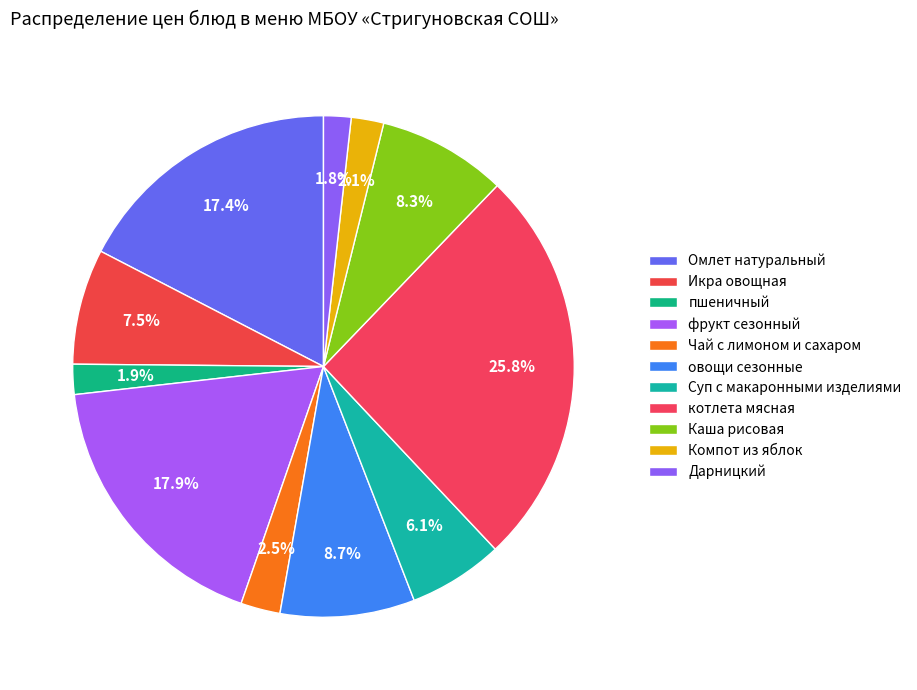

Rank the categories by value from highest to lowest.

котлета мясная, фрукт сезонный, Омлет натуральный, овощи сезонные, Каша рисовая, Икра овощная, Суп с макаронными изделиями, Чай с лимоном и сахаром, Компот из яблок, пшеничный, Дарницкий